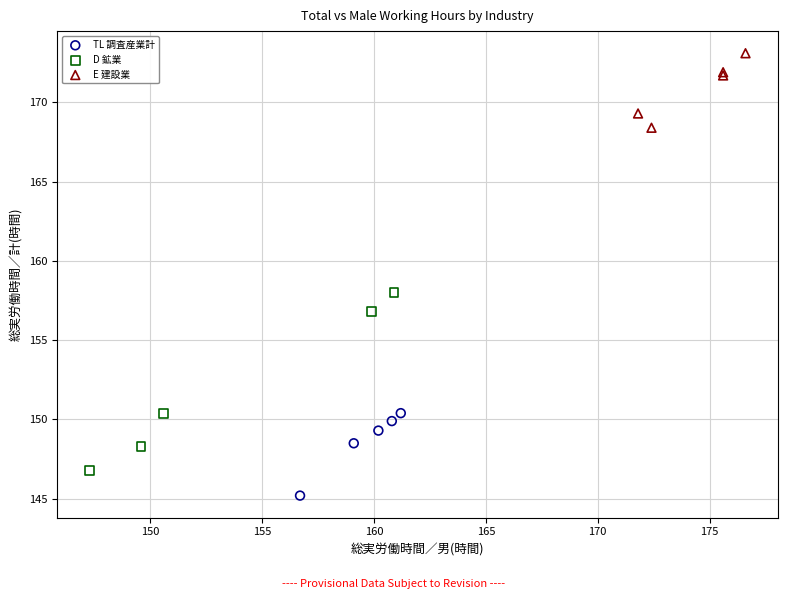

Which series contains the highest Y value?

E 建設業